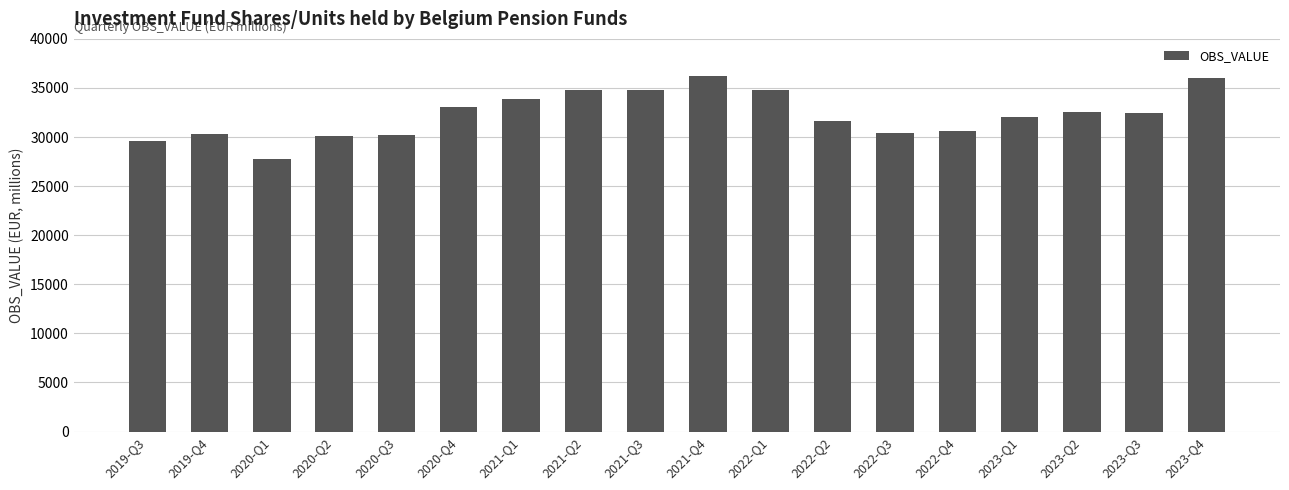

What is the label of the 8th bar from the left?

2021-Q2